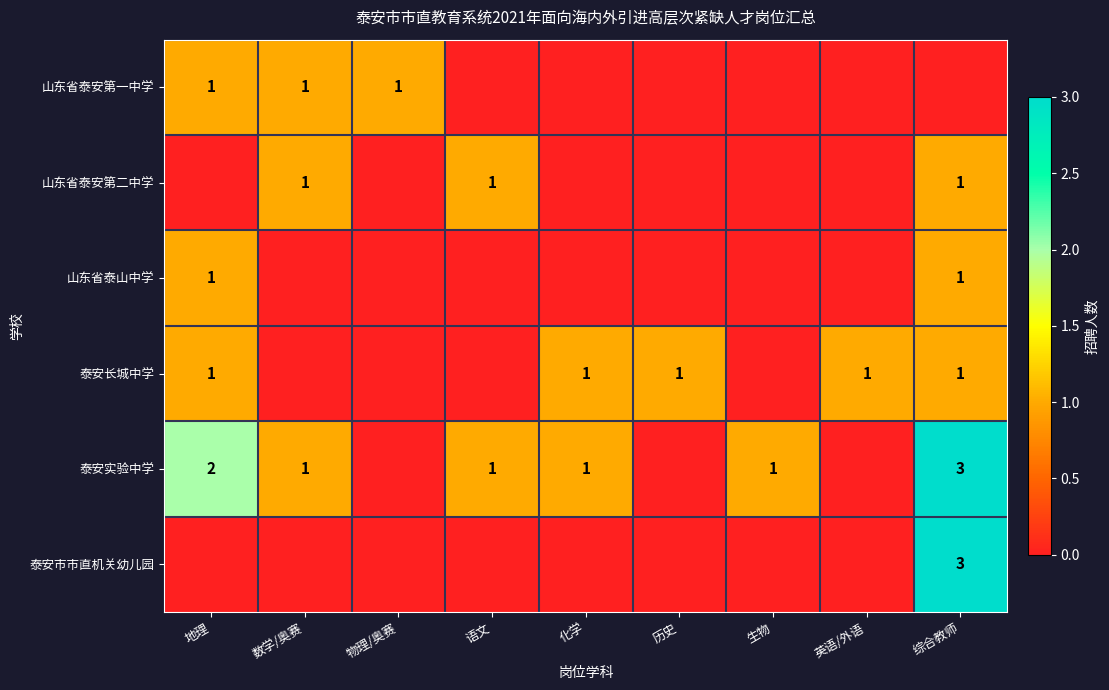

How many series are shown in this chart?

6